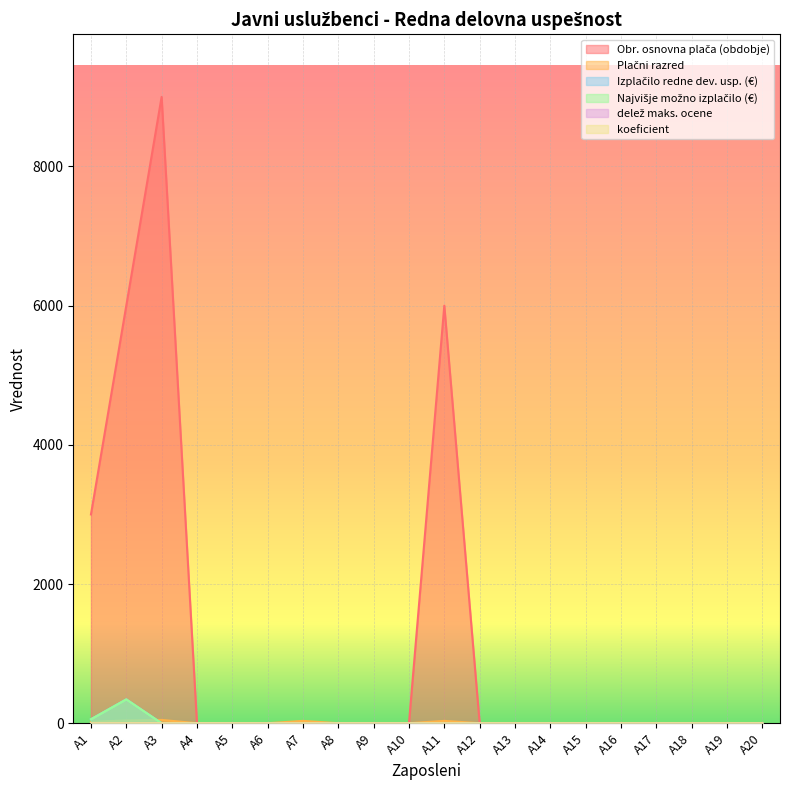

Reading right to left, what are all the values shown in this chart?

Obr. osnovna plača (obdobje): 0.0	0.0	0.0	0.0	0.0	0.0	0.0	0.0	0.0	6000.0	0.0	0.0	0.0	0.0	0.0	0.0	0.0	9000.0	6000.0	3000.0
Plačni razred: 0.0	0.0	0.0	0.0	0.0	0.0	0.0	0.0	0.0	34.0	0.0	0.0	0.0	34.0	0.0	0.0	0.0	48.0	40.0	20.0
Izplačilo redne dev. usp. (€): 0.0	0.0	0.0	0.0	0.0	0.0	0.0	0.0	0.0	0.0	0.0	0.0	0.0	0.0	0.0	0.0	0.0	0.0	342.9	57.1
Najvišje možno izplačilo (€): 0.0	0.0	0.0	0.0	0.0	0.0	0.0	0.0	0.0	0.0	0.0	0.0	0.0	0.0	0.0	0.0	0.0	0.0	342.9	57.1
delež maks. ocene: 0.0	0.0	0.0	0.0	0.0	0.0	0.0	0.0	0.0	0.0	0.0	0.0	0.0	0.0	0.4	0.0	0.0	0.0	0.6	0.2
koeficient: 0.0	0.0	0.0	0.0	0.0	0.0	0.0	0.0	0.0	0.0	0.0	0.0	0.0	0.0	0.0	0.0	0.0	0.0	0.1	0.0